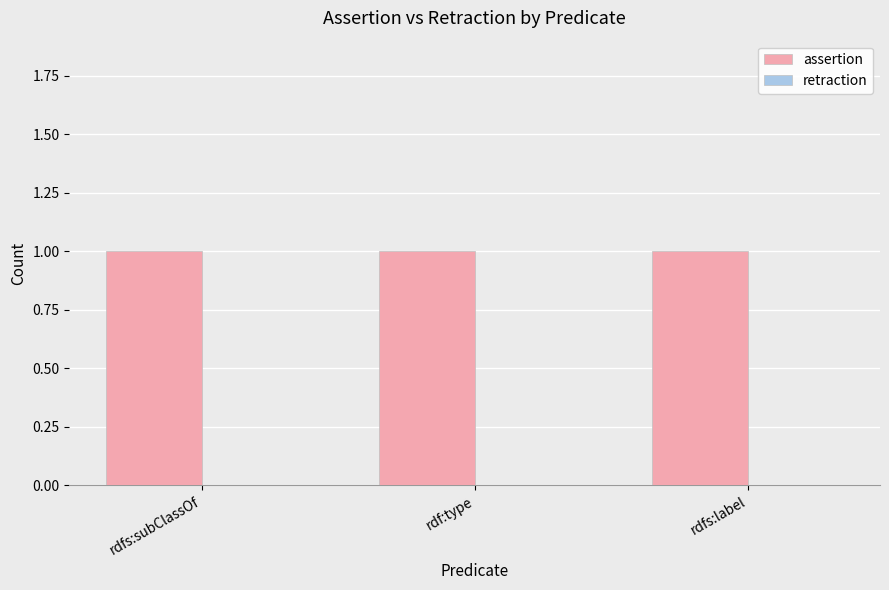

Which series has the largest range (max minus min)?

assertion